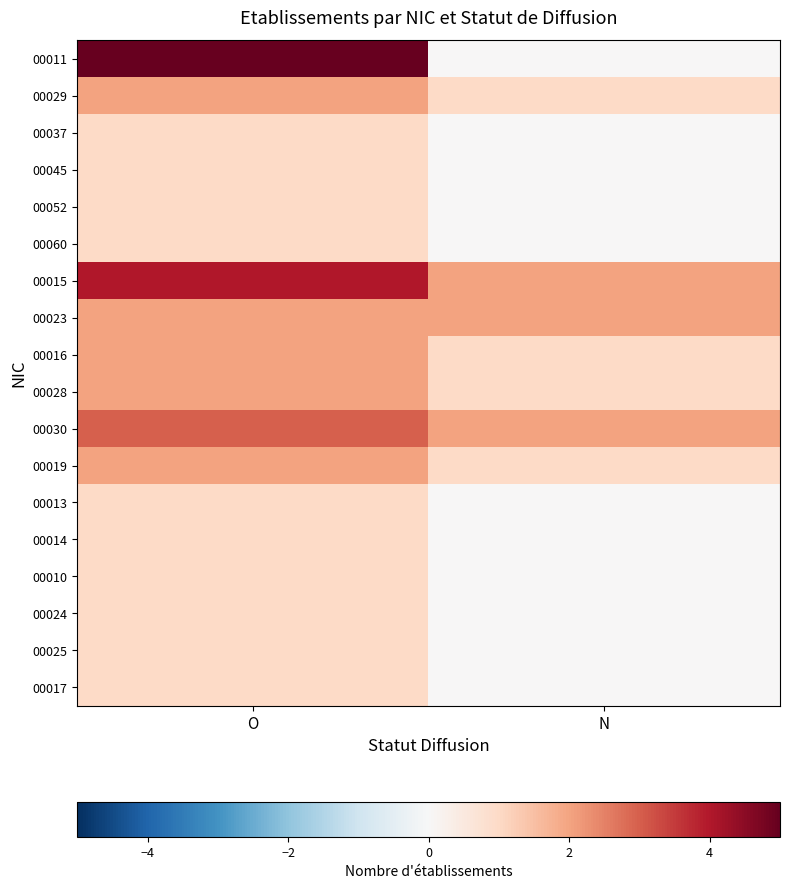

What is the maximum value shown in the chart?

5